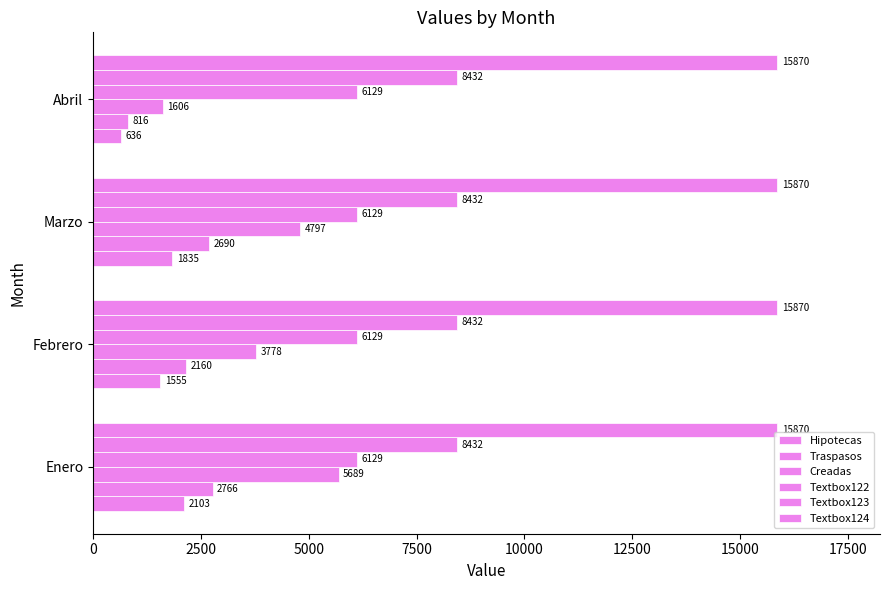

How many series are shown in this chart?

6